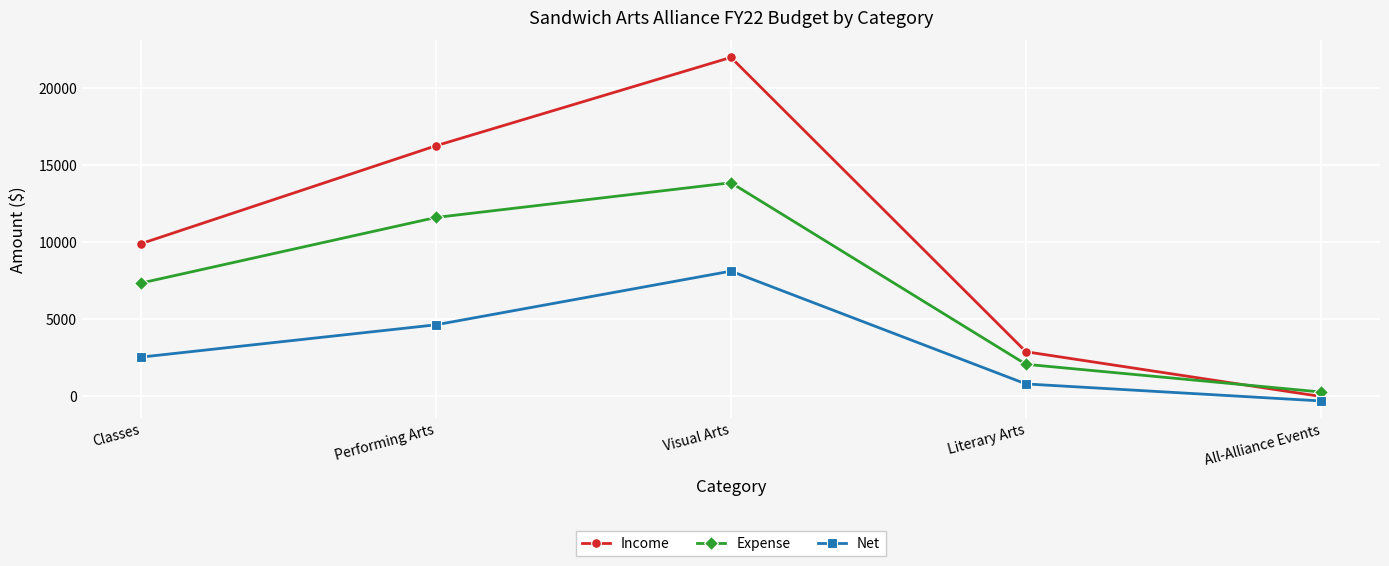

Rank the series at Literary Arts from highest to lowest value.

Income, Expense, Net